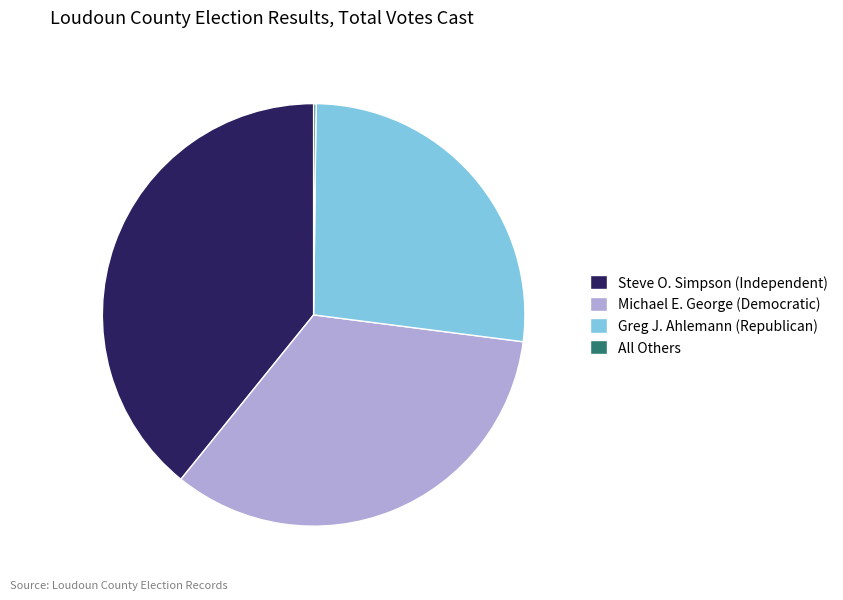

Is there any slice that represents more than half of the pie?

No